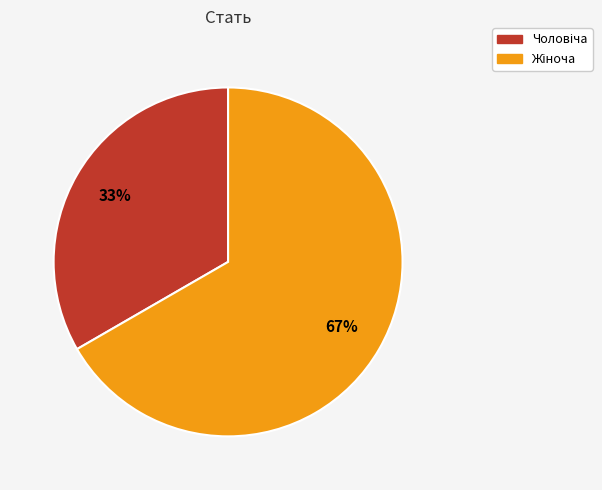

Is there a majority slice in this chart?

Yes